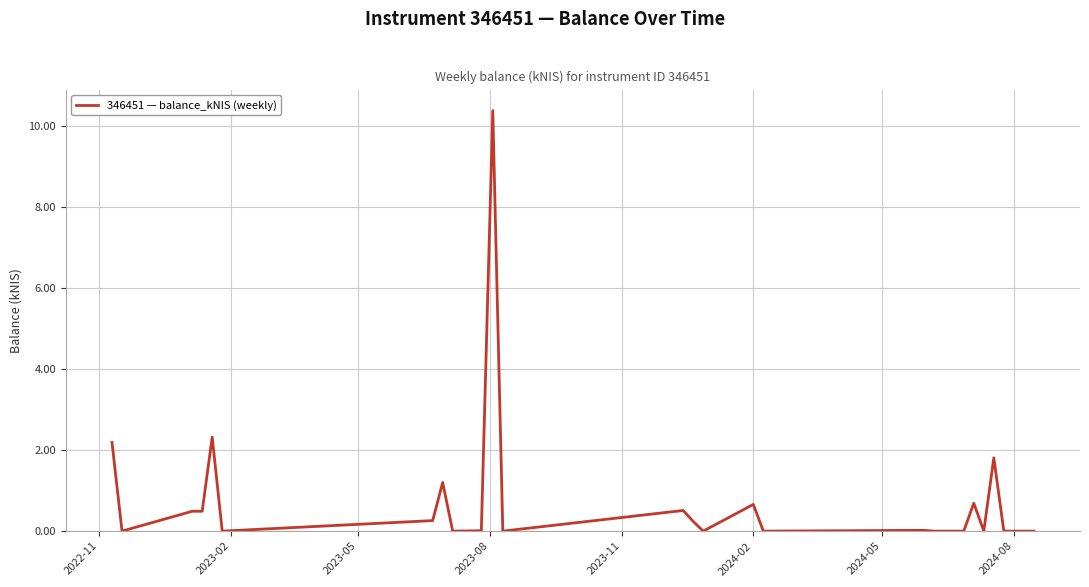

What is the difference between the maximum and minimum values?

10.4